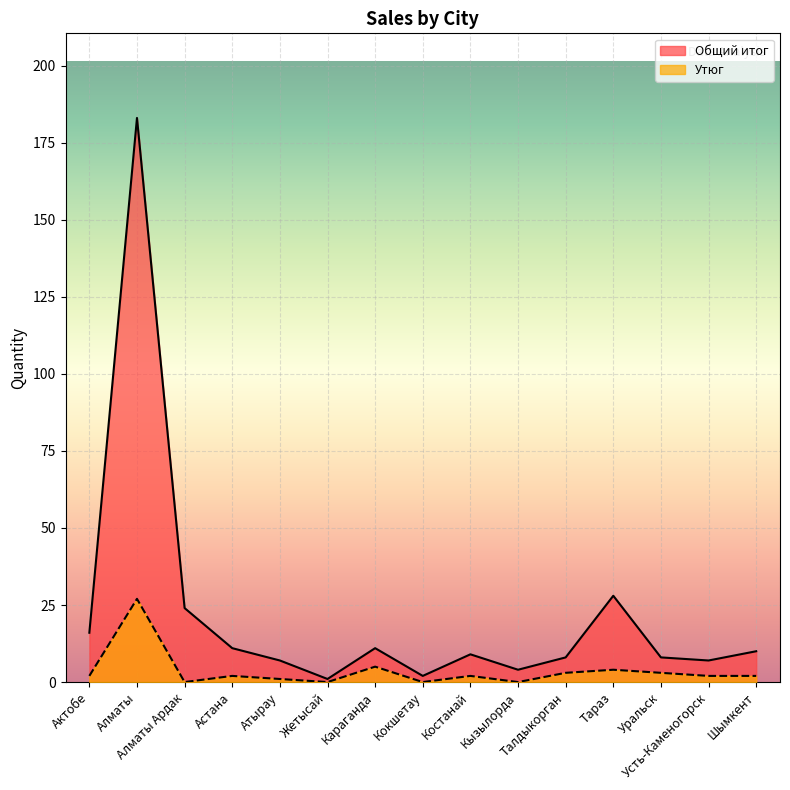

At which label is Утюг closest to 13?

Караганда